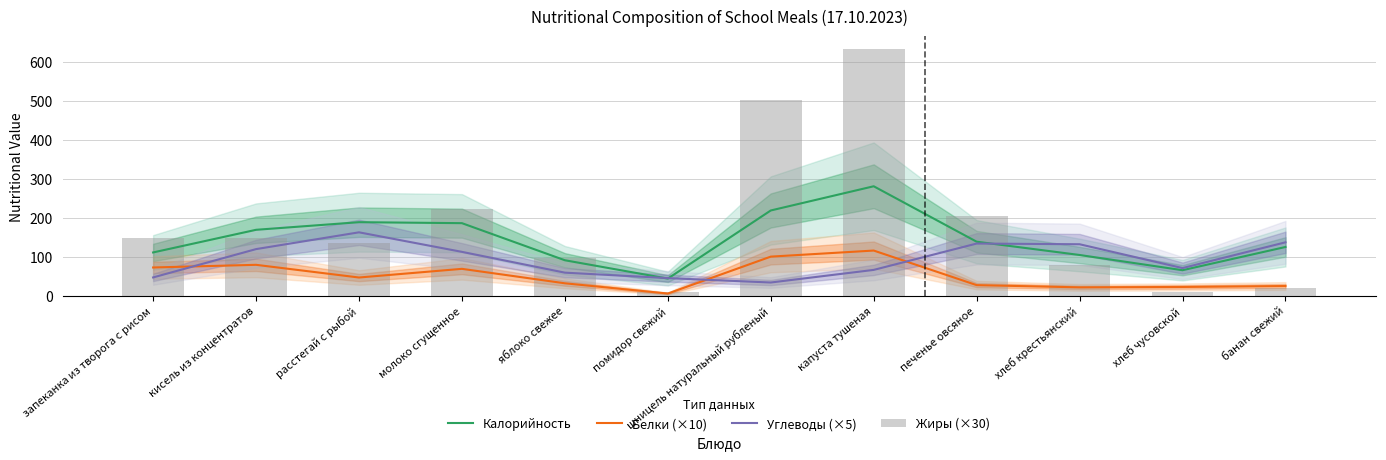

Reading right to left, extract all data points from this chart.

Калорийность: банан свежий=125.0	хлеб чусовской=65.5	хлеб крестьянский=104.5	печенье овсяное=138.5	капуста тушеная=280.5	шницель натуральный рубленый=218.5	помидор свежий=44.0	яблоко свежее=91.0	молоко сгущенное=186.0	расстегай с рыбой=188.5	кисель из концентратов=169.0	запеканка из творога с рисом=111.0
Белки (×10): банан свежий=25.0	хлеб чусовской=22.6	хлеб крестьянский=21.6	печенье овсяное=27.3	капуста тушеная=115.9	шницель натуральный рубленый=100.3	помидор свежий=5.8	яблоко свежее=32.0	молоко сгущенное=69.0	расстегай с рыбой=46.8	кисель из концентратов=79.3	запеканка из творога с рисом=72.5
Углеводы (×5): банан свежий=136.9	хлеб чусовской=71.0	хлеб крестьянский=132.0	печенье овсяное=133.8	капуста тушеная=66.3	шницель натуральный рубленый=34.0	помидор свежий=45.2	яблоко свежее=59.2	молоко сгущенное=112.5	расстегай с рыбой=162.6	кисель из концентратов=119.5	запеканка из творога с рисом=47.0
Жиры (×30): банан свежий=20.0	хлеб чусовской=10.4	хлеб крестьянский=78.9	печенье овсяное=205.2	капуста тушеная=632.7	шницель натуральный рубленый=502.5	помидор свежий=10.5	яблоко свежее=97.5	молоко сгущенное=223.5	расстегай с рыбой=135.0	кисель из концентратов=148.5	запеканка из творога с рисом=148.5